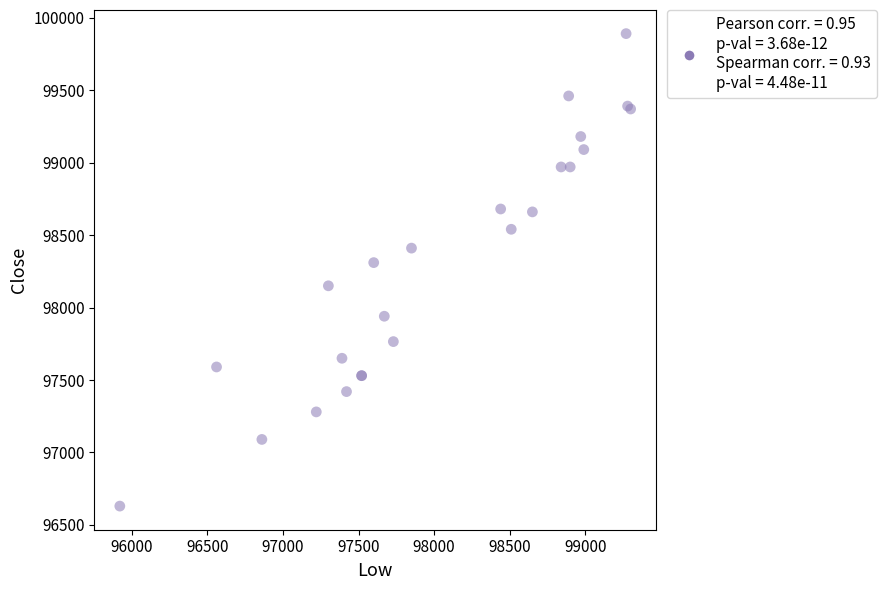

What Y value in the scatter plot is closest to 98260?

98310